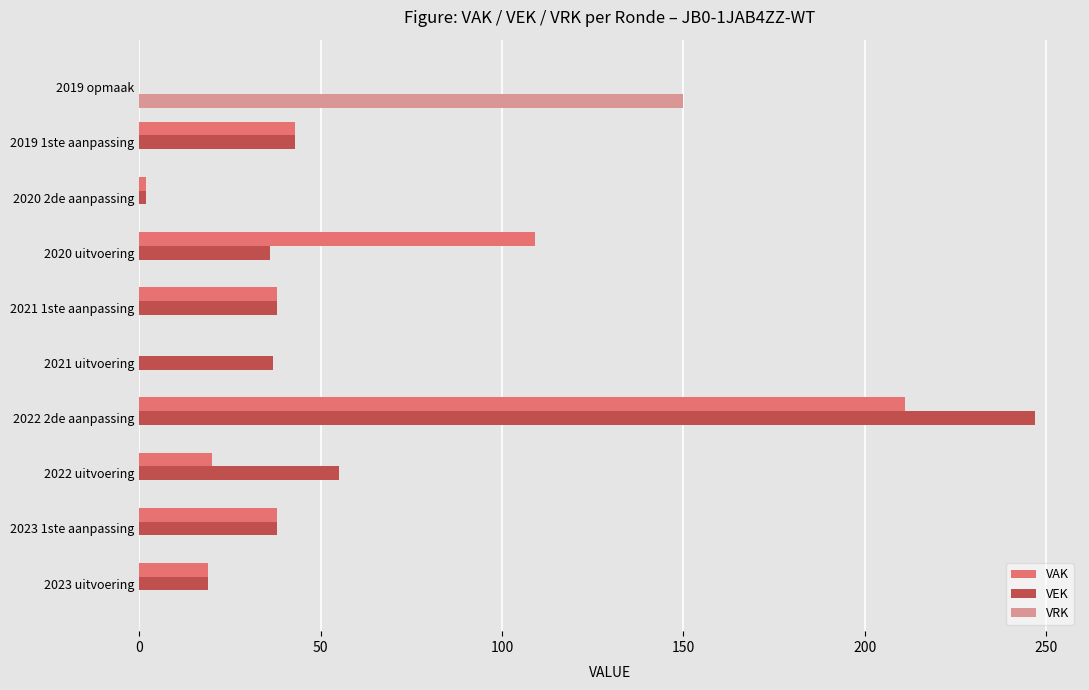

What is the average value of the VRK series?

15